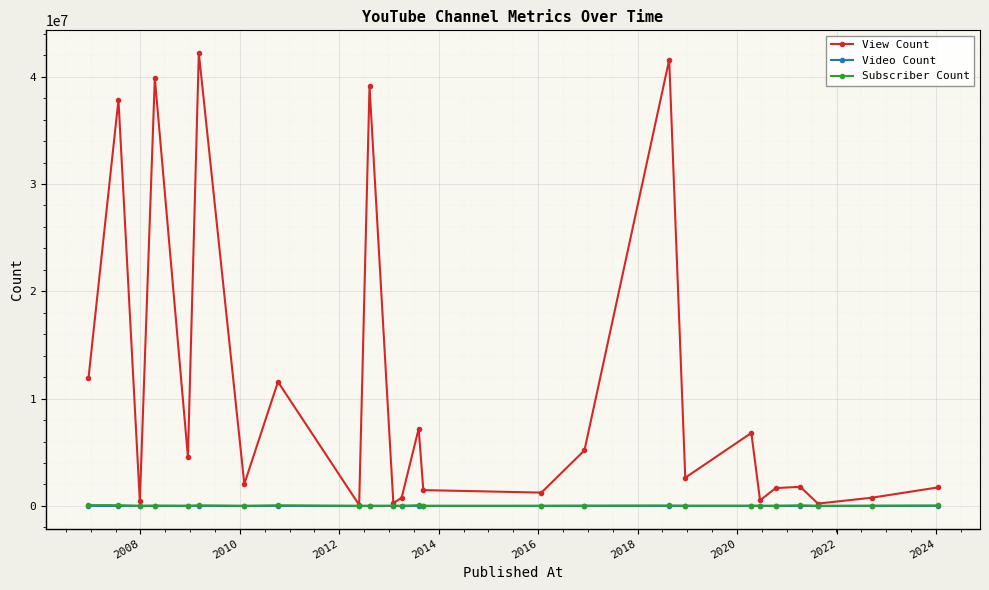

What is the smallest value displayed?

9